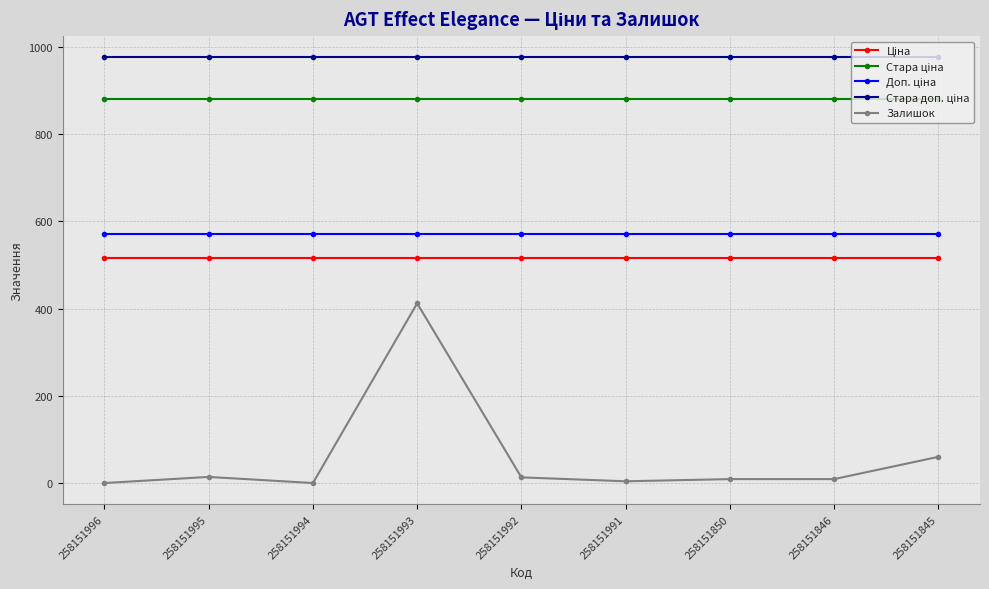

Is it true that Залишок equals 60.0 at 258151845?

True